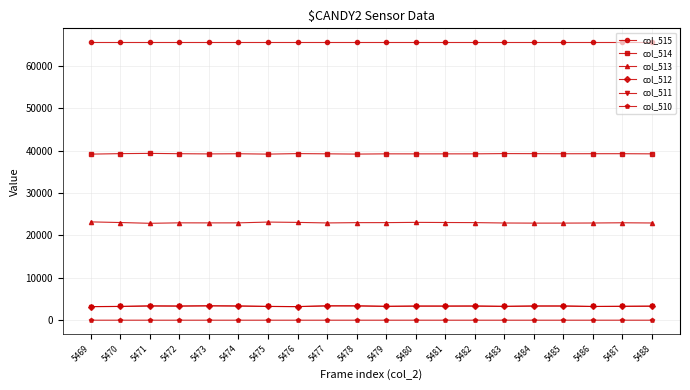

How many lines are shown in the chart?

6